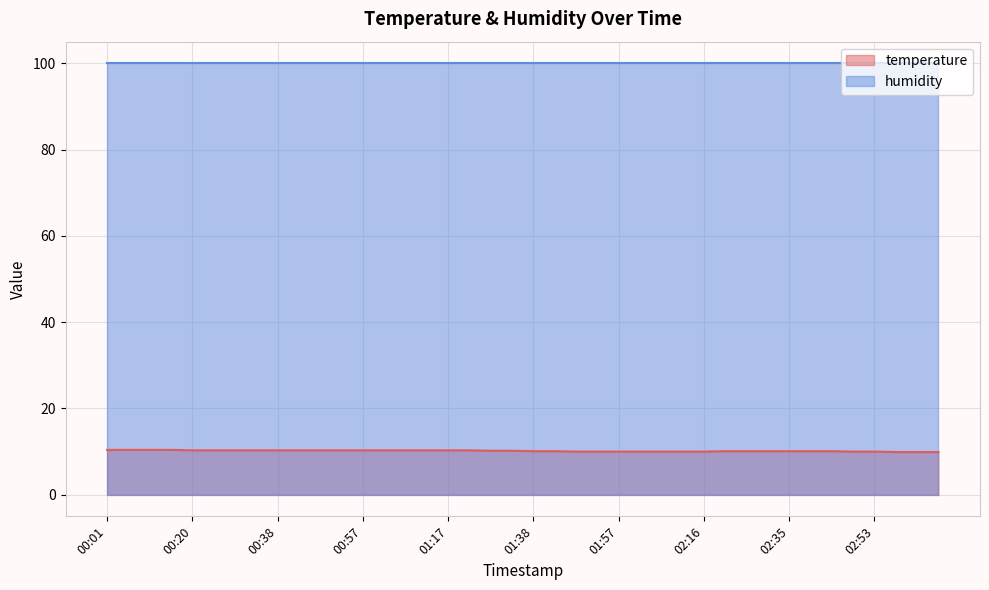

What is the minimum value shown in the chart?

9.9